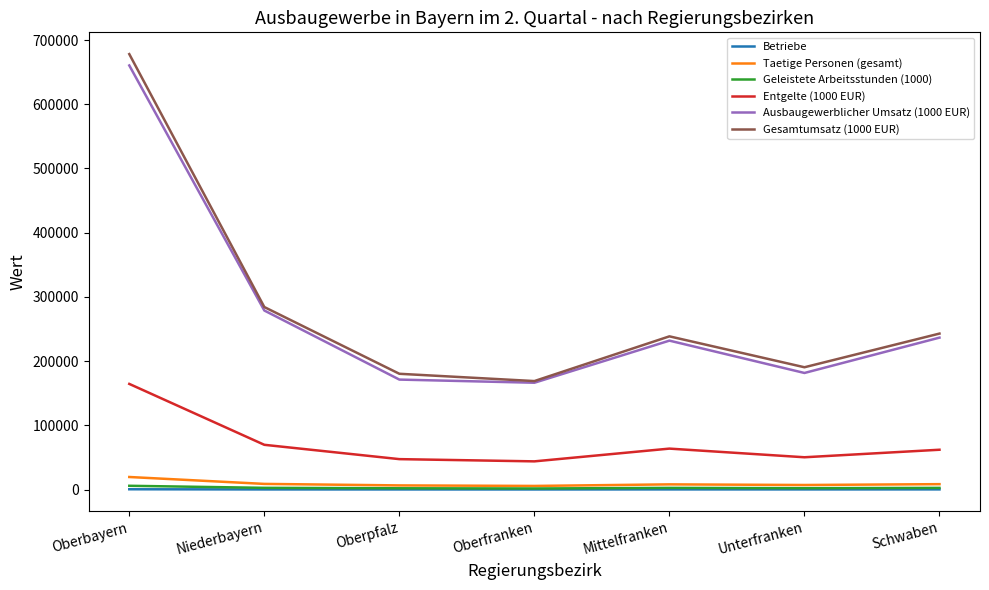

True or false: Betriebe and Entgelte (1000 EUR) intersect in this chart.

False